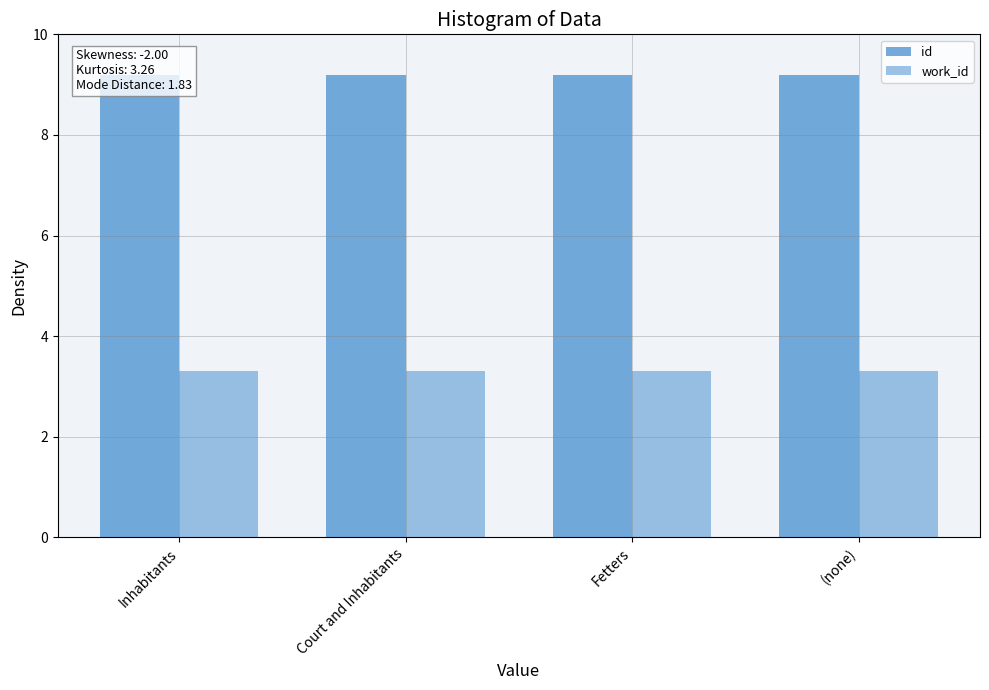

The id series shows 14.4 at Court and Inhabitants. True or false?

False